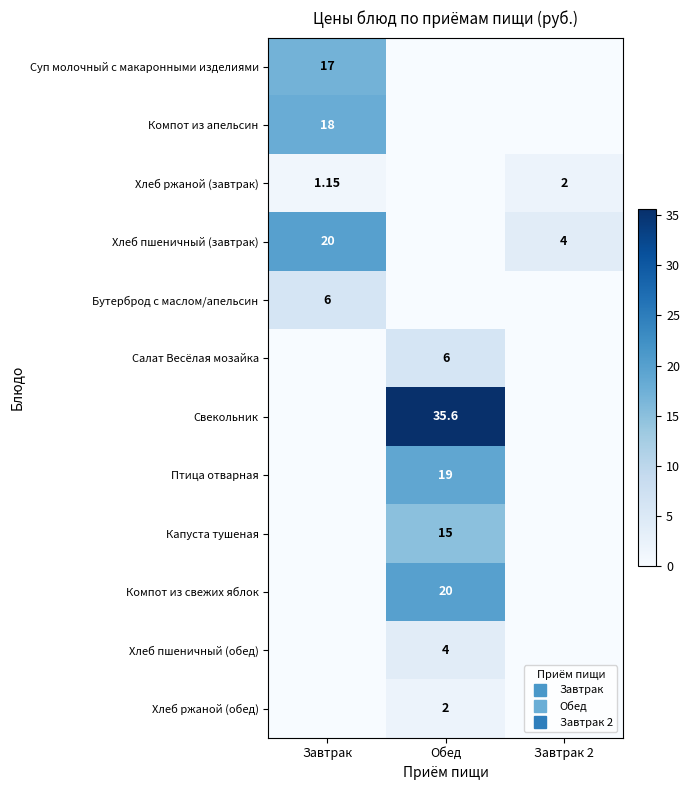

How many Салат Весёлая мозайка values are between 0 and 6?

3